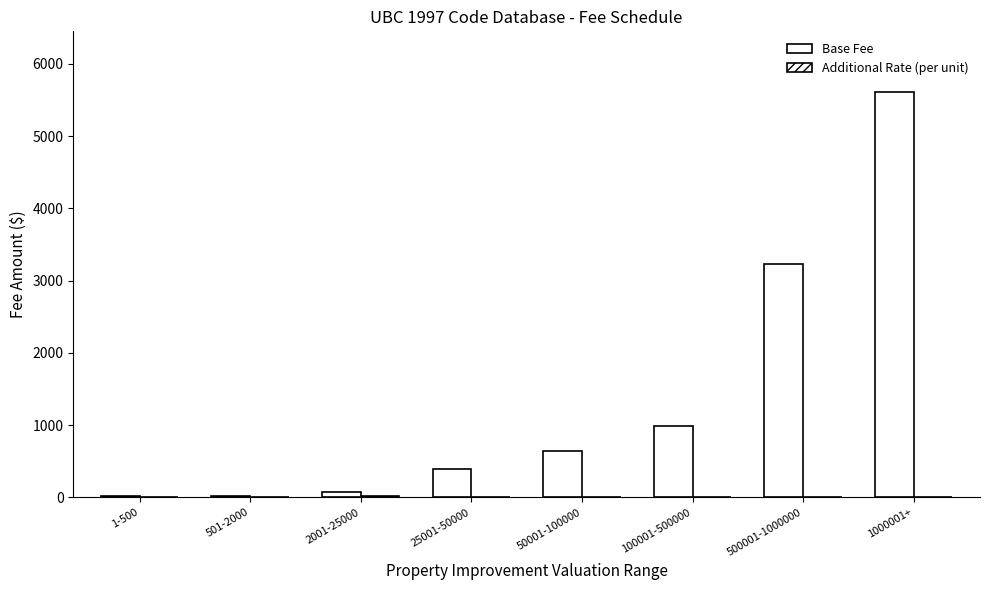

How many series are shown in this chart?

2